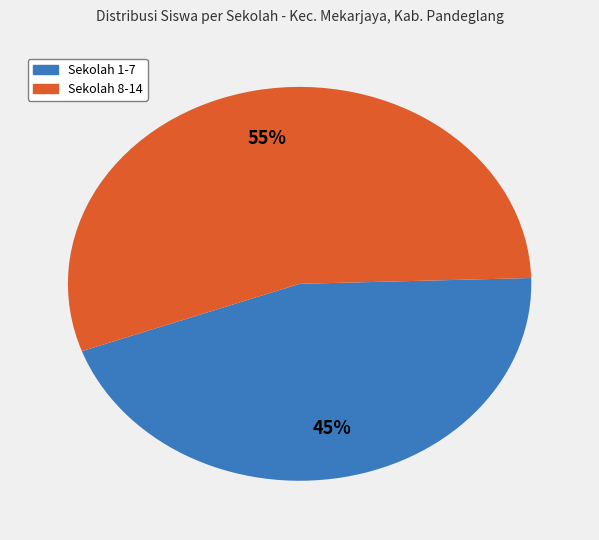

How many segments does this pie chart have?

2